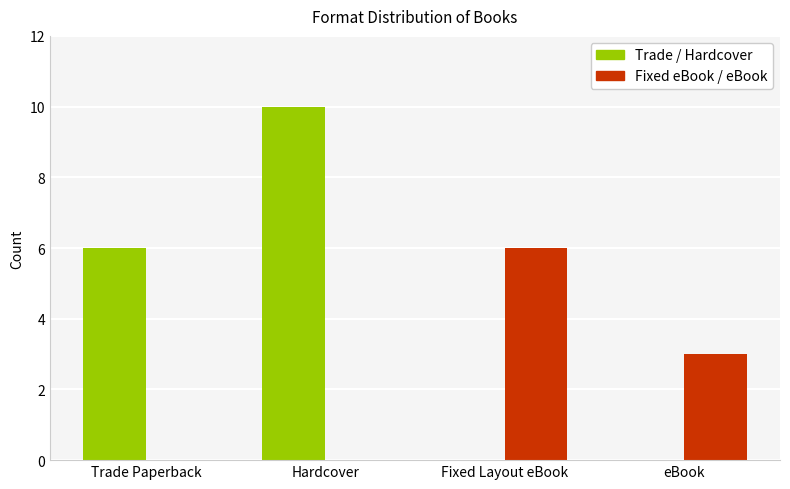

What is the maximum value shown in the chart?

10